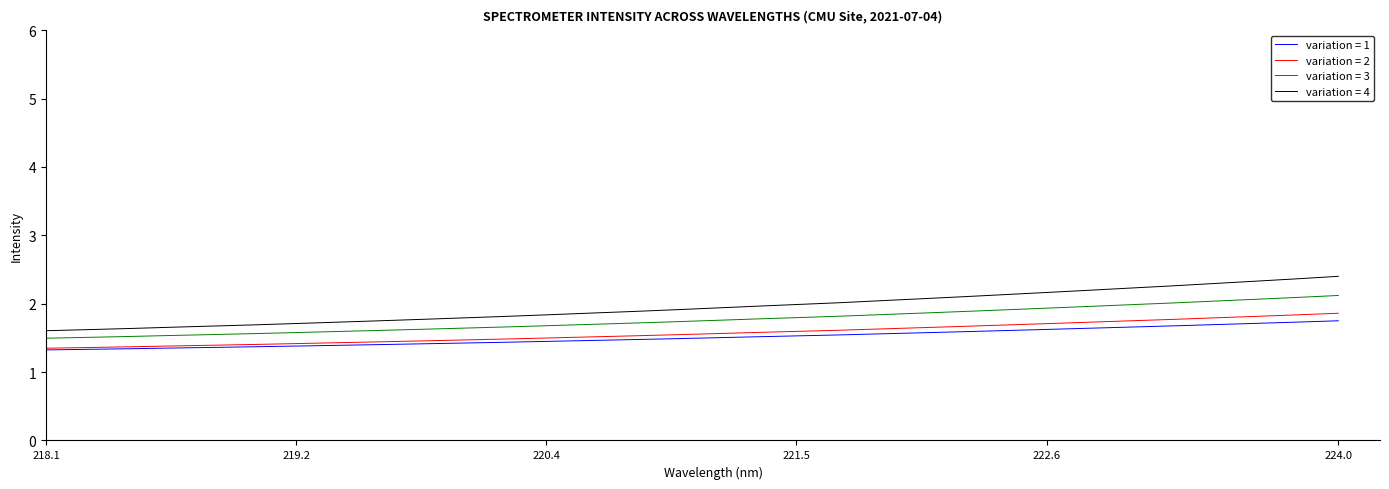

True or false: variation = 1 and variation = 3 cross at least once.

False